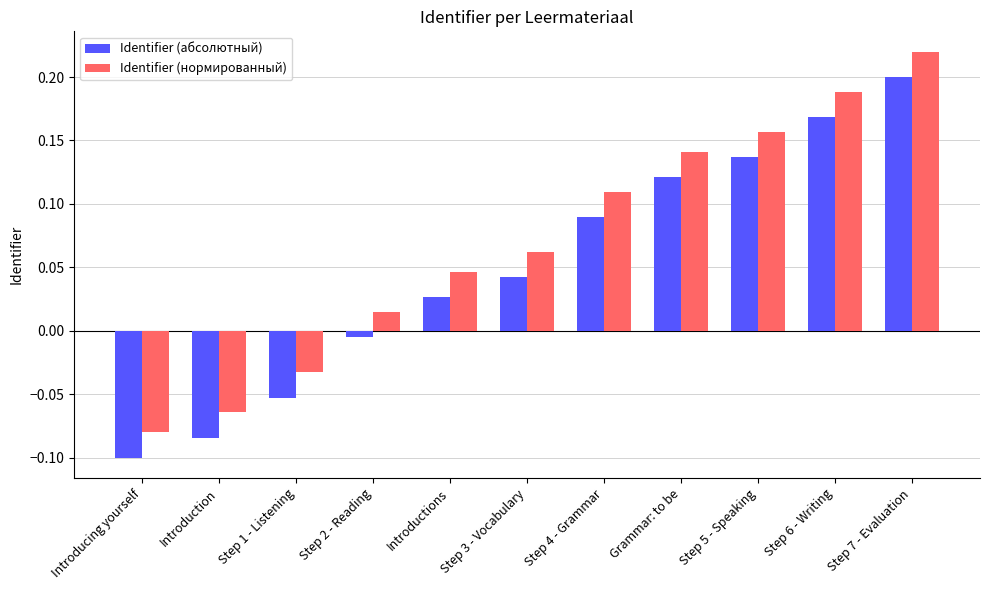

What is the sum of all Identifier (нормированный) values?

0.8